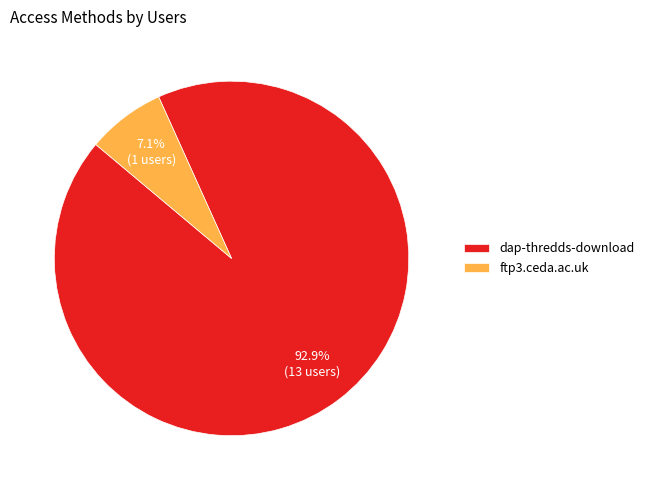

Between ftp3.ceda.ac.uk and dap-thredds-download, which is larger?

dap-thredds-download